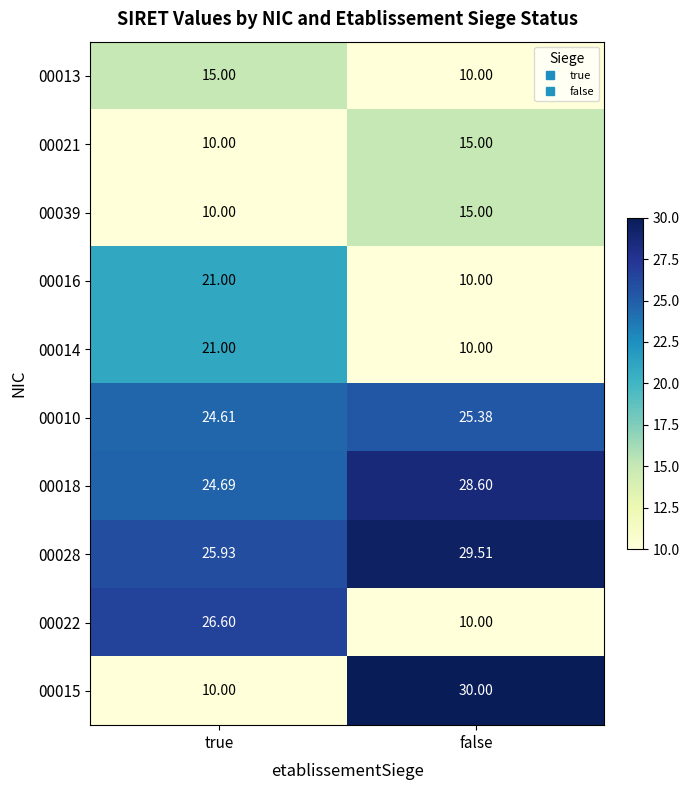

Rank the categories by 00021 value from lowest to highest.

true, false